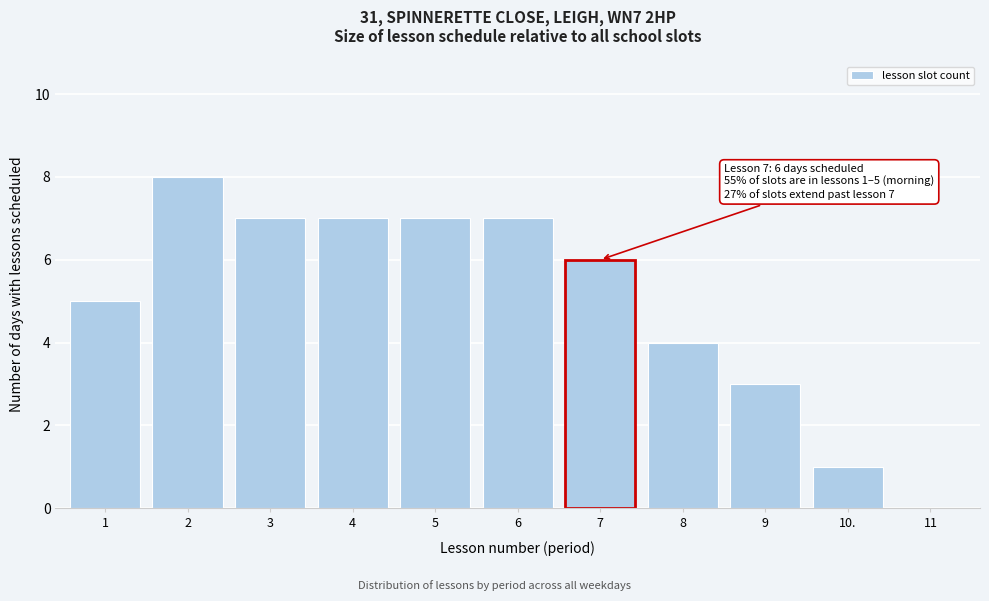

Reading right to left, what are all the values shown in this chart?

11=0	10.=1	9=3	8=4	7=6	6=7	5=7	4=7	3=7	2=8	1=5